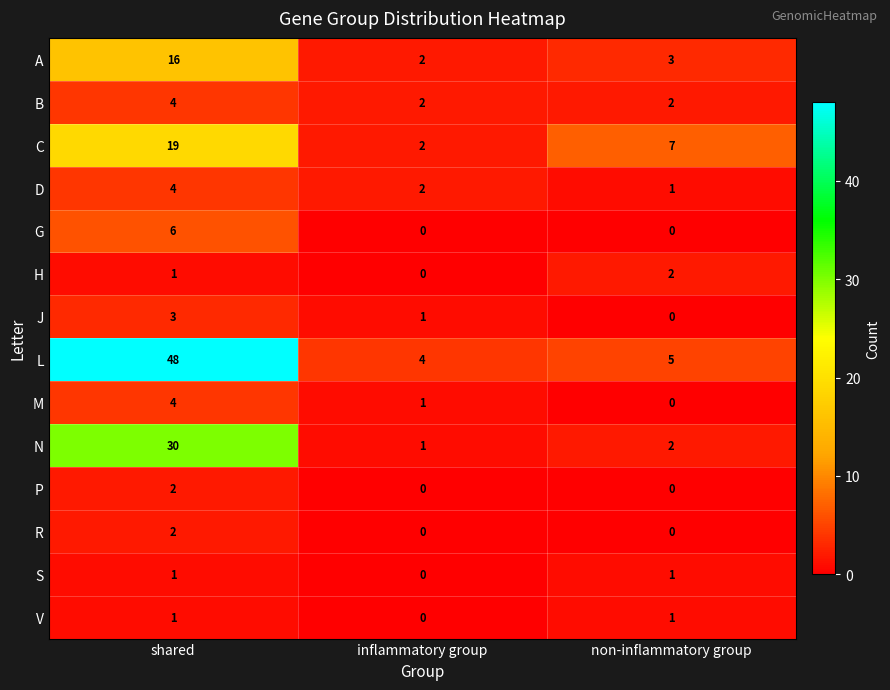

At which category is the sum across all series the highest?

shared